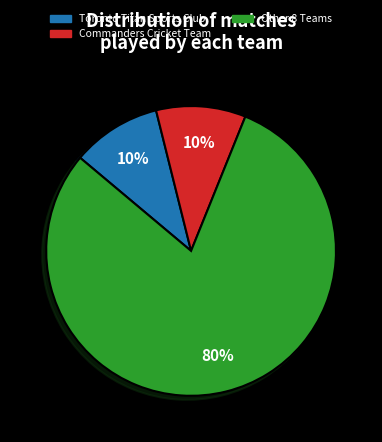

Is there a majority slice in this chart?

Yes